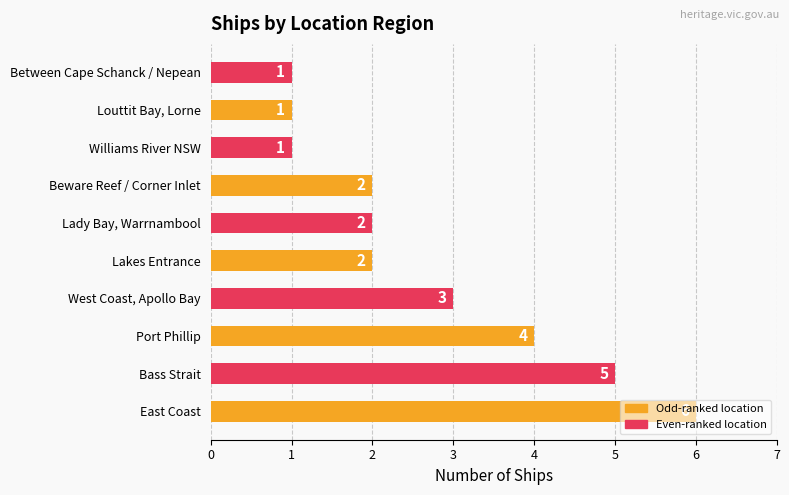

What is the minimum value shown in the chart?

1